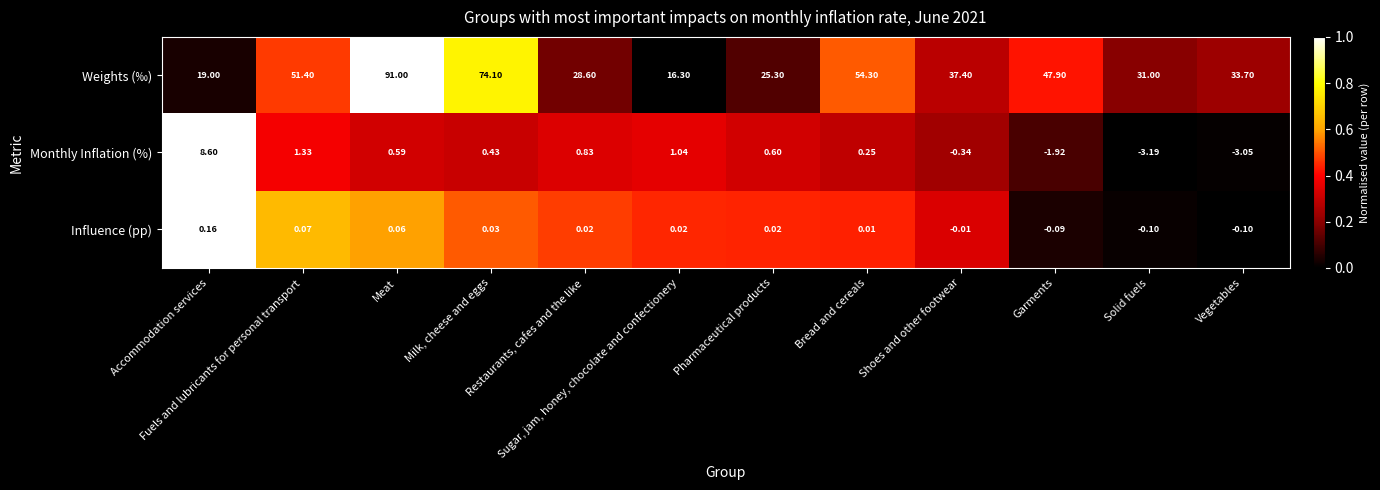

Which series has the largest total across all categories?

Weights (‰)